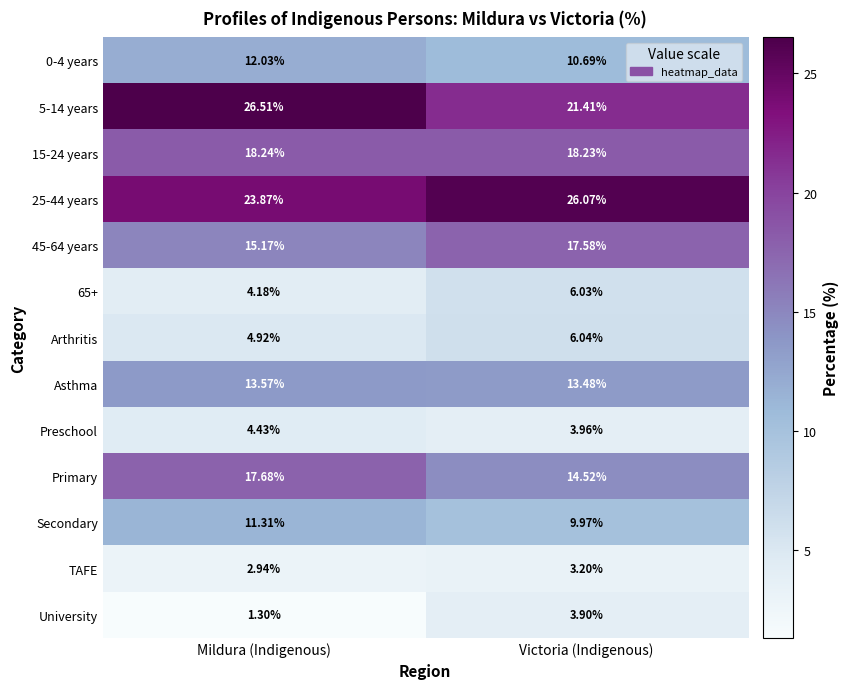

At which label does 25-44 years reach its peak?

Victoria (Indigenous)